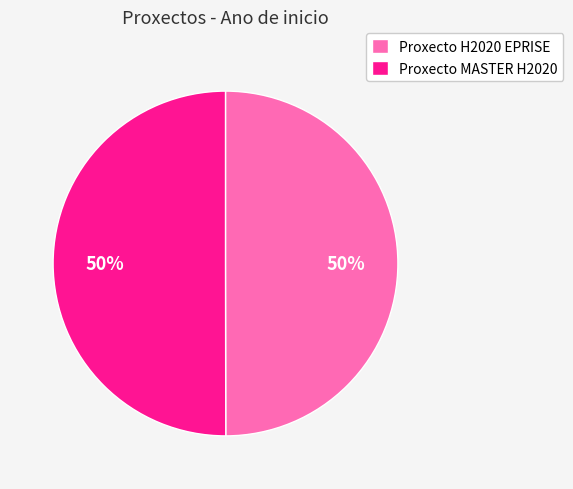

To the nearest percent, what is the combined percentage of Proxecto MASTER H2020 and Proxecto H2020 EPRISE?

100%